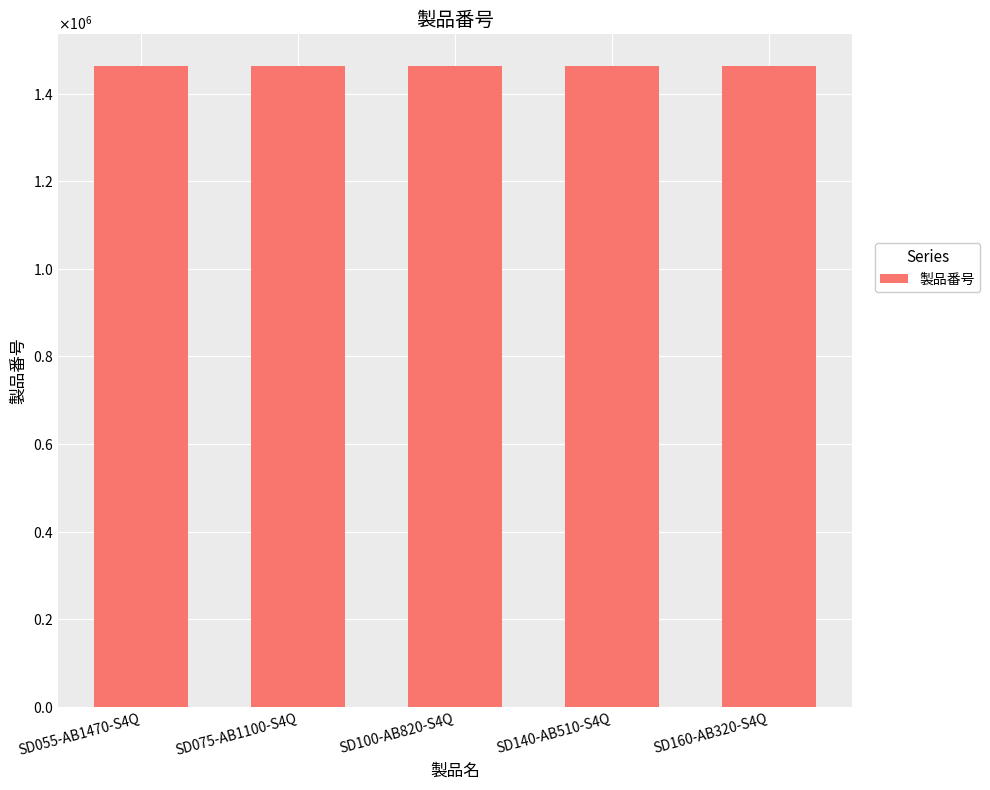

What is the difference between the values at SD055-AB1470-S4Q and SD100-AB820-S4Q?

20